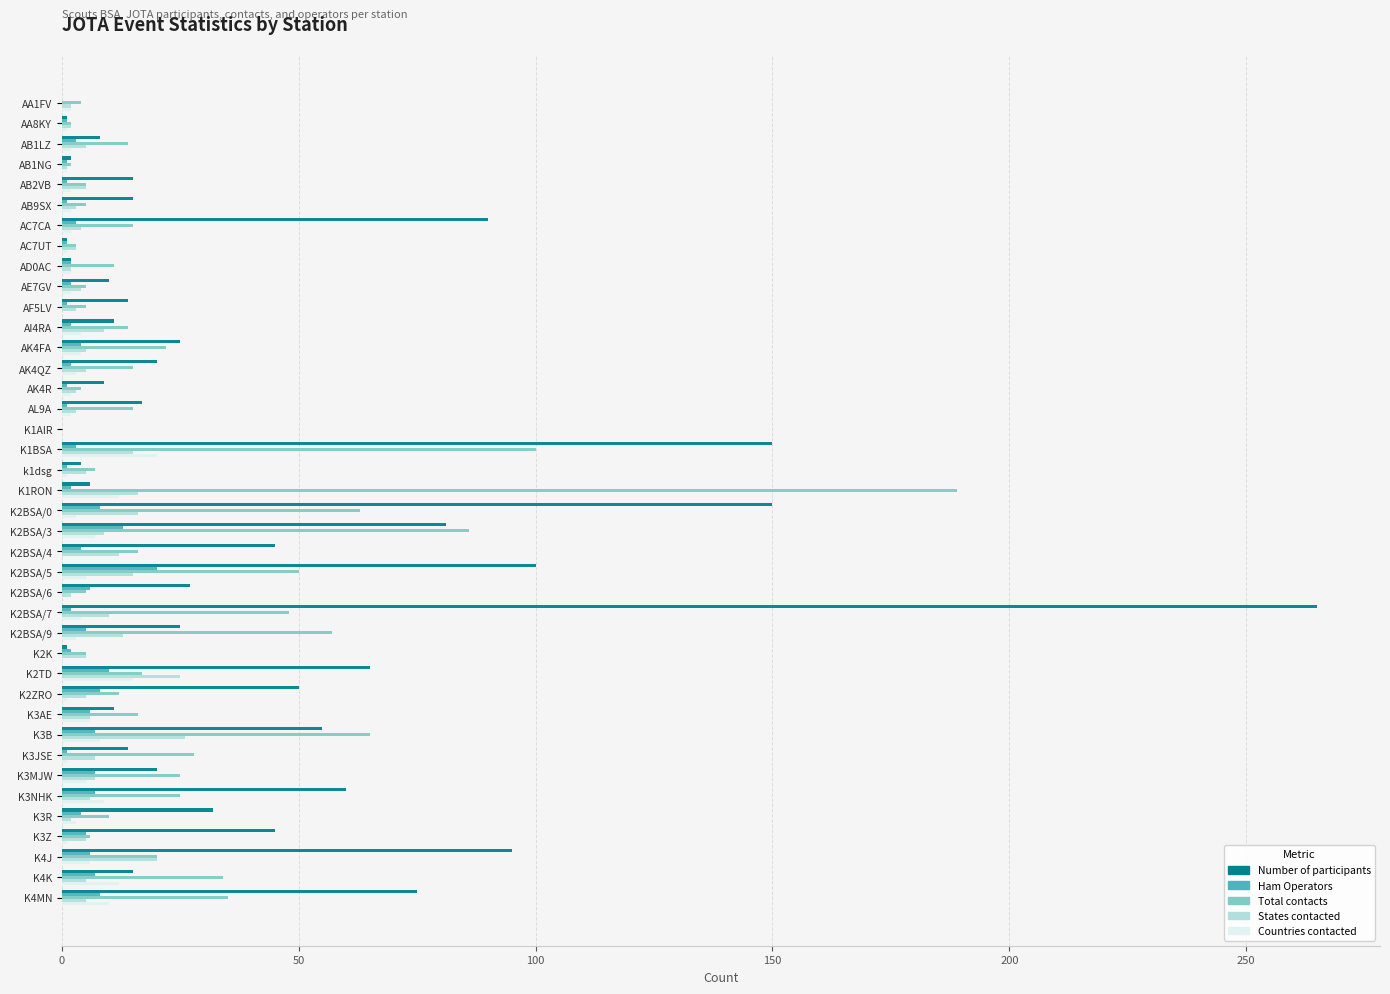

Which label corresponds to the largest value in the chart?

K2BSA/7